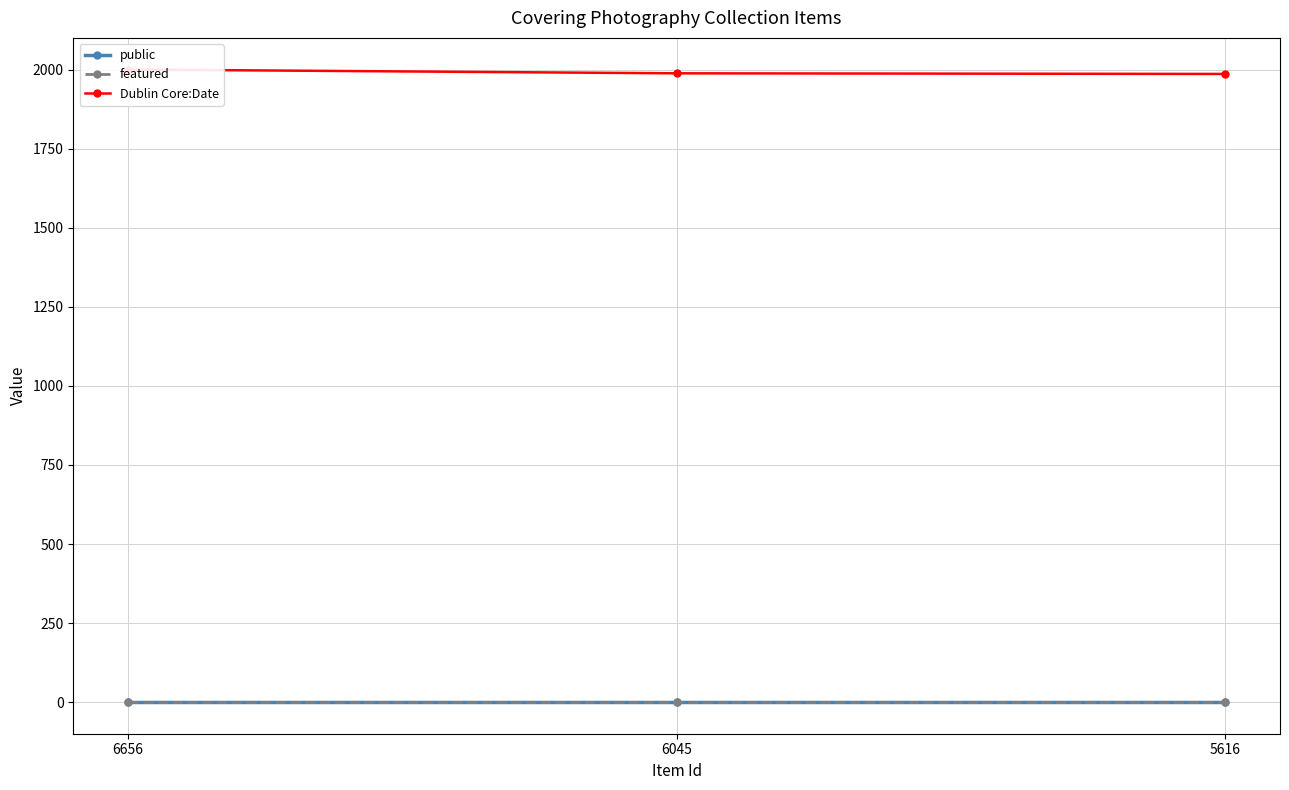

The public series shows 1 at 6045. True or false?

True